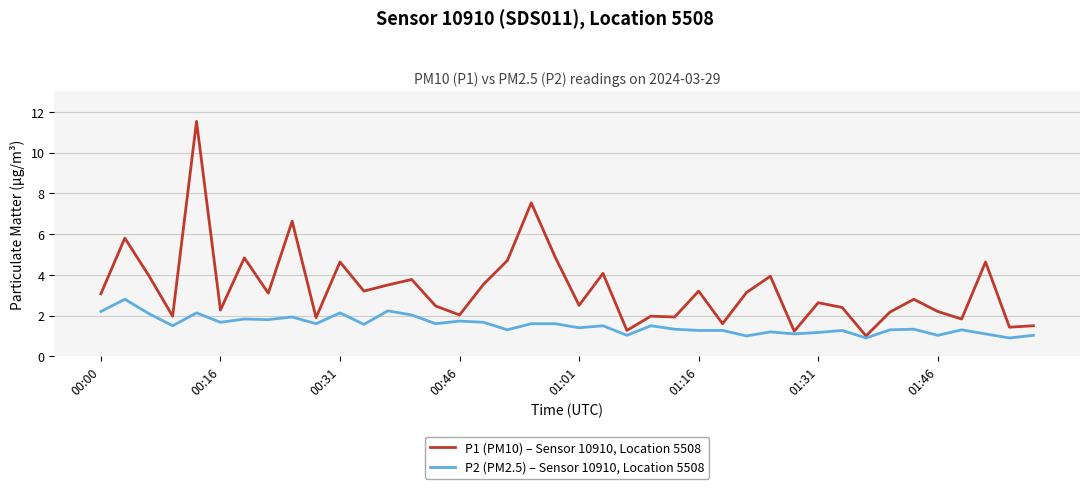

What is the highest value of the P2 (PM2.5) – Sensor 10910, Location 5508 series?

2.8